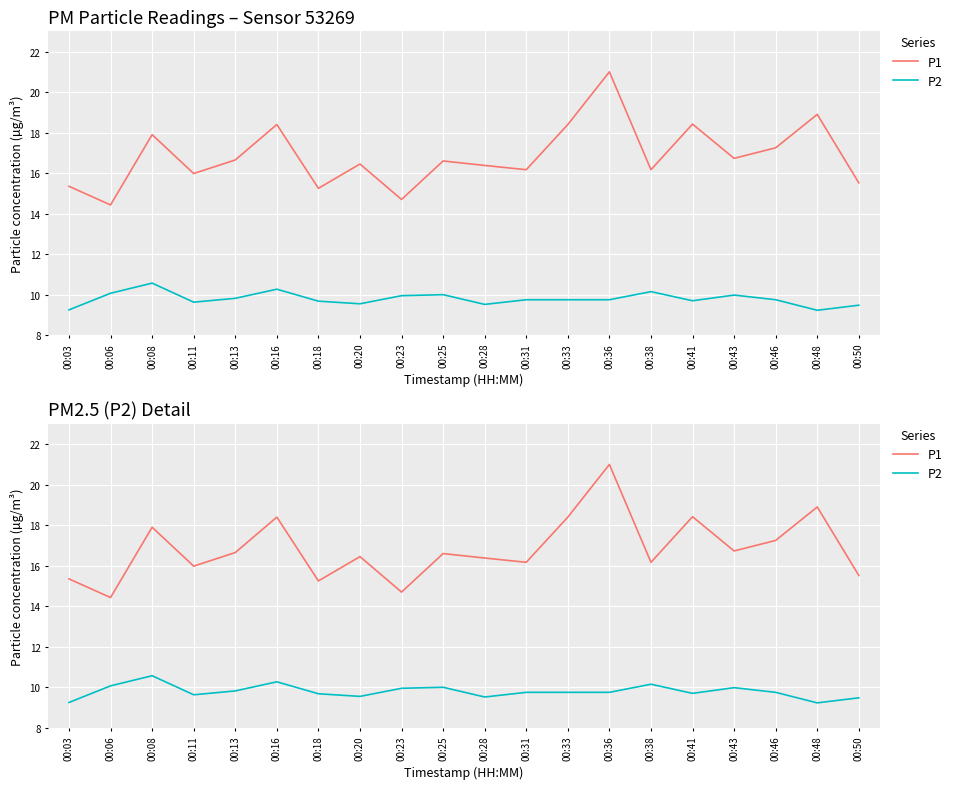

Which series has the largest total across all categories?

P1